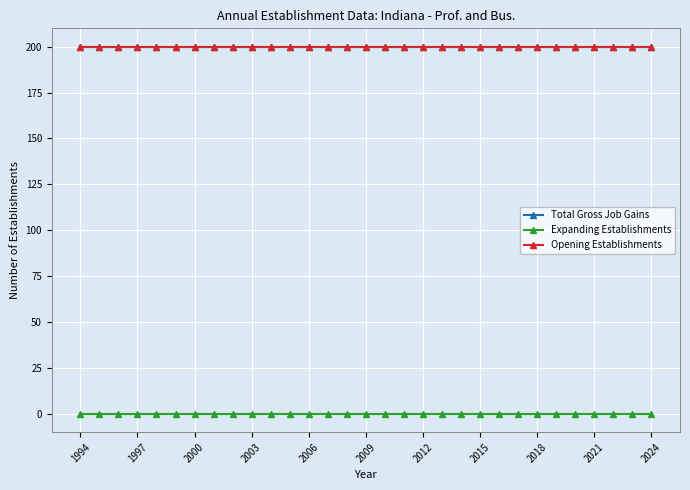

How many lines are shown in the chart?

3